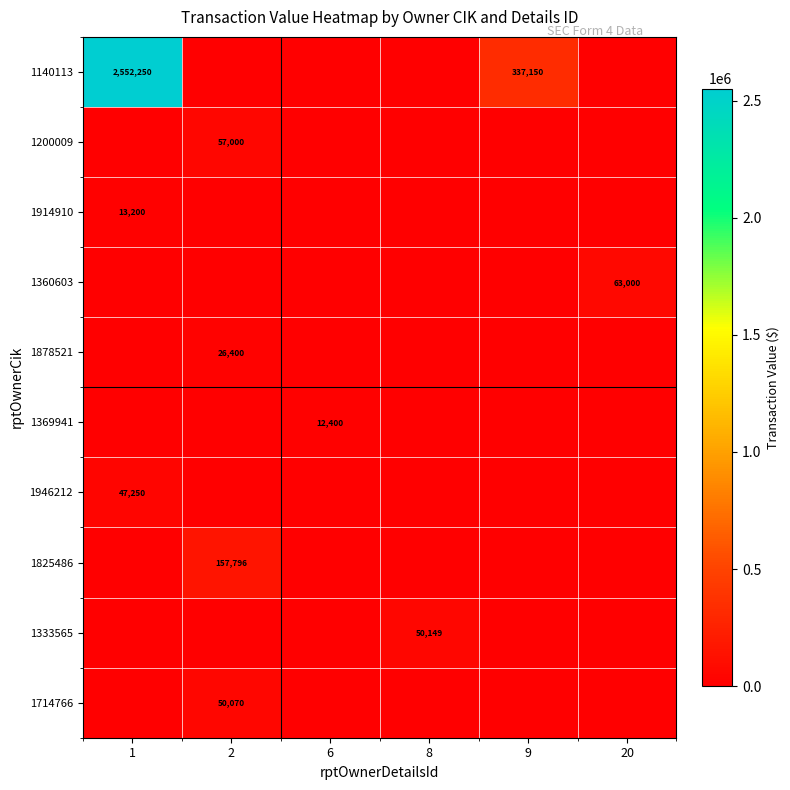

What is the sum of the 1878521 values at 2 and 9?

26400